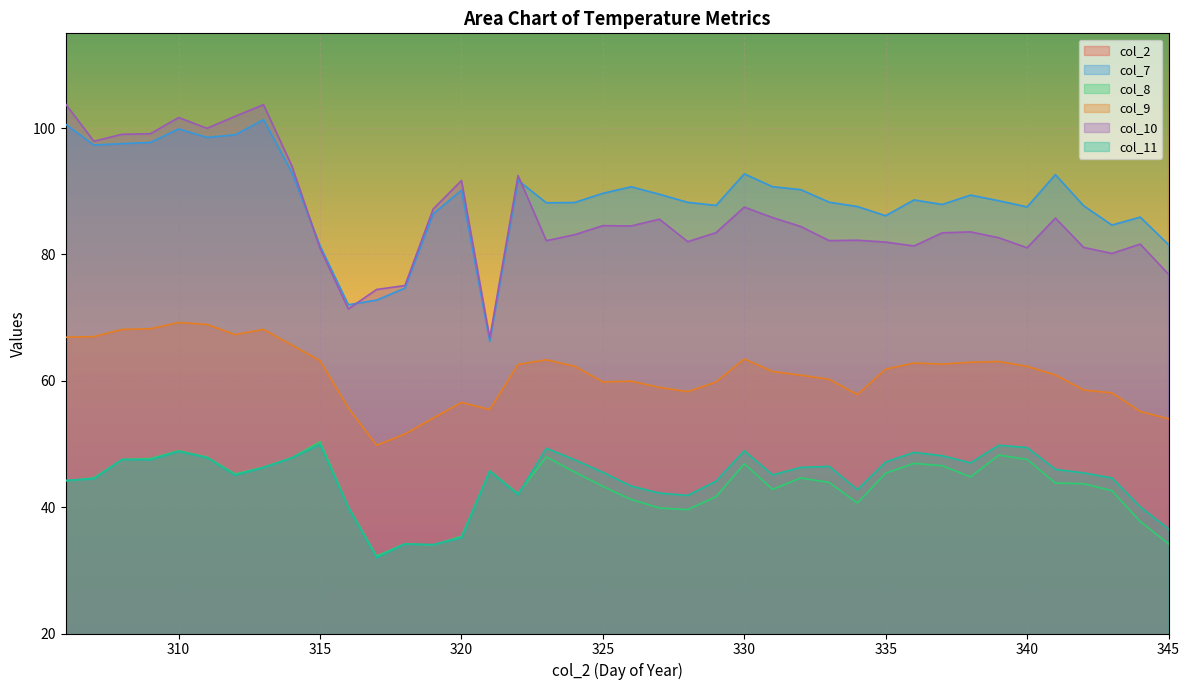

Rank the series at 307 from highest to lowest value.

col_2, col_10, col_7, col_9, col_8, col_11